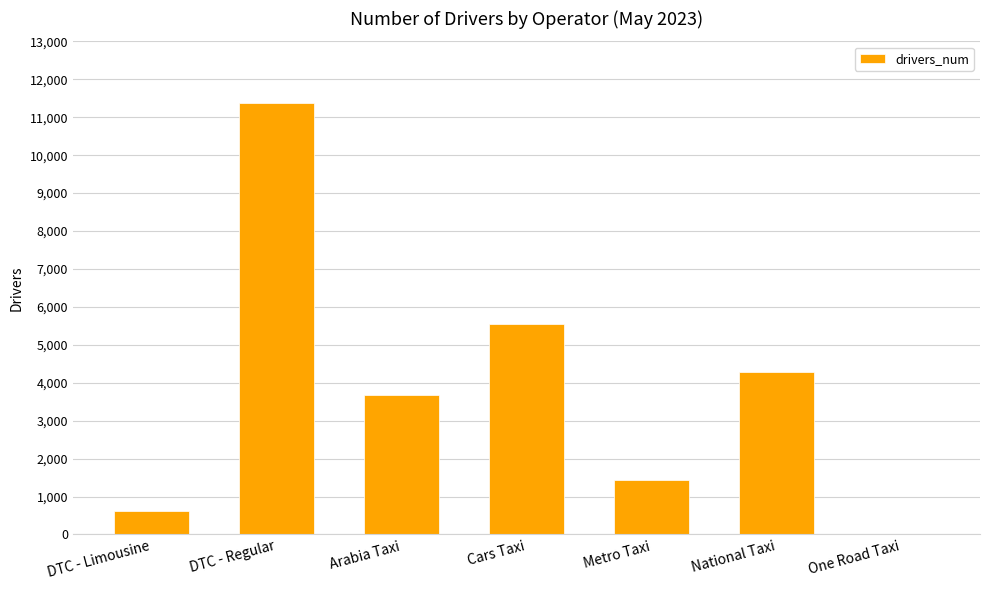

Where is the data nearest to the value 5693?

Cars Taxi